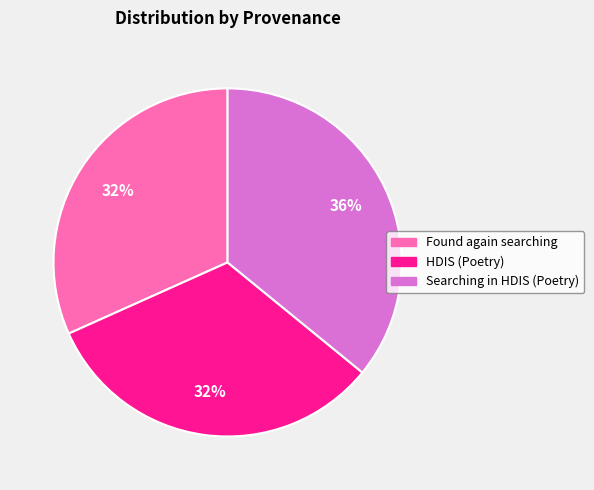

Combined, do Searching in HDIS (Poetry) and Found again searching account for over 50%?

Yes